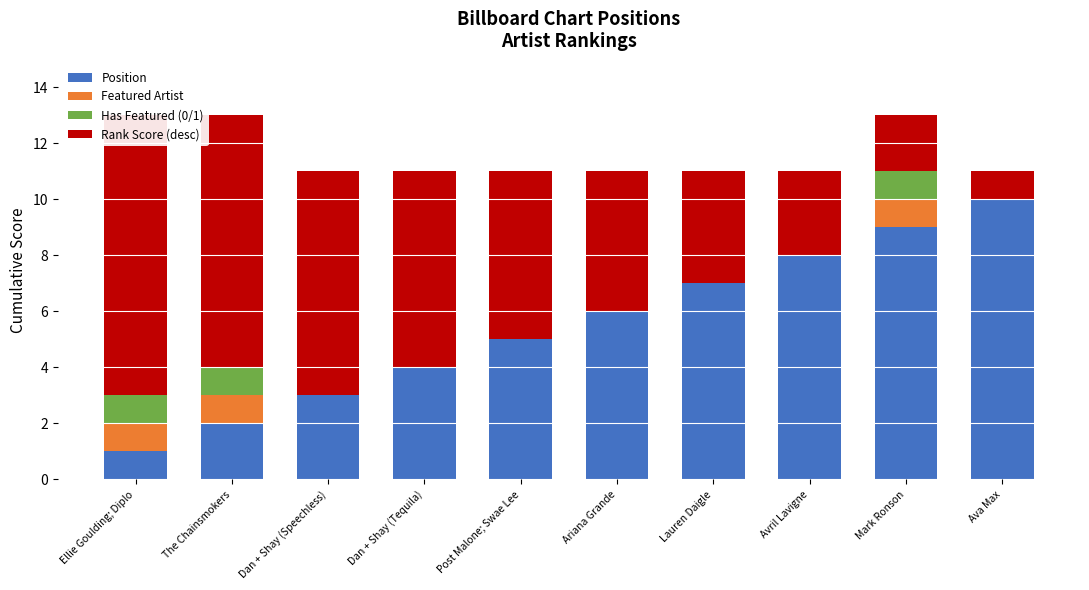

What is the spread (max minus min) of values at Post Malone; Swae Lee?

6